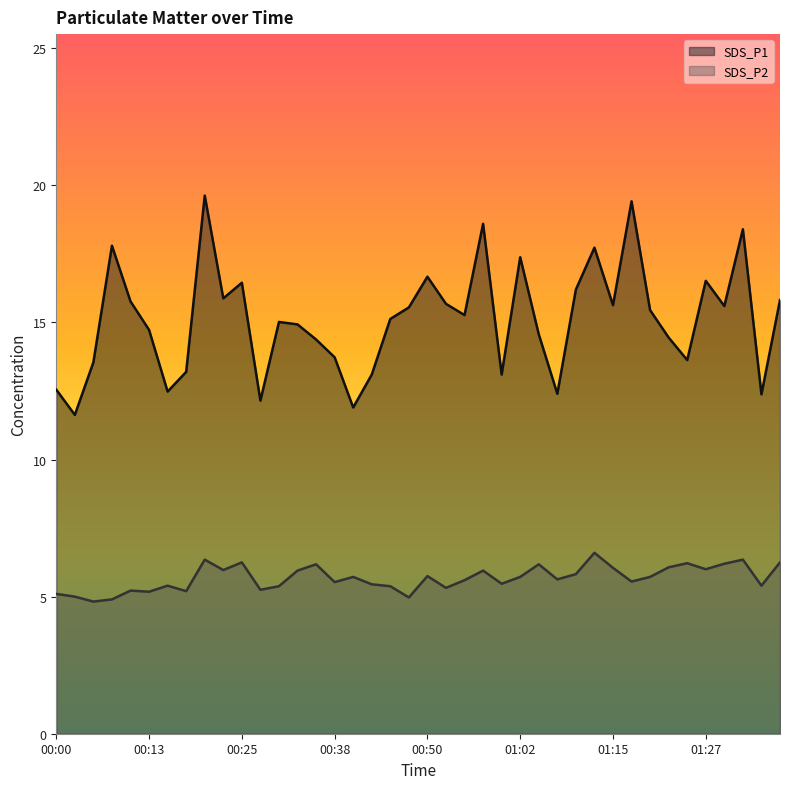

What is the value of the SDS_P2 point at the 24th from the left?

6.0